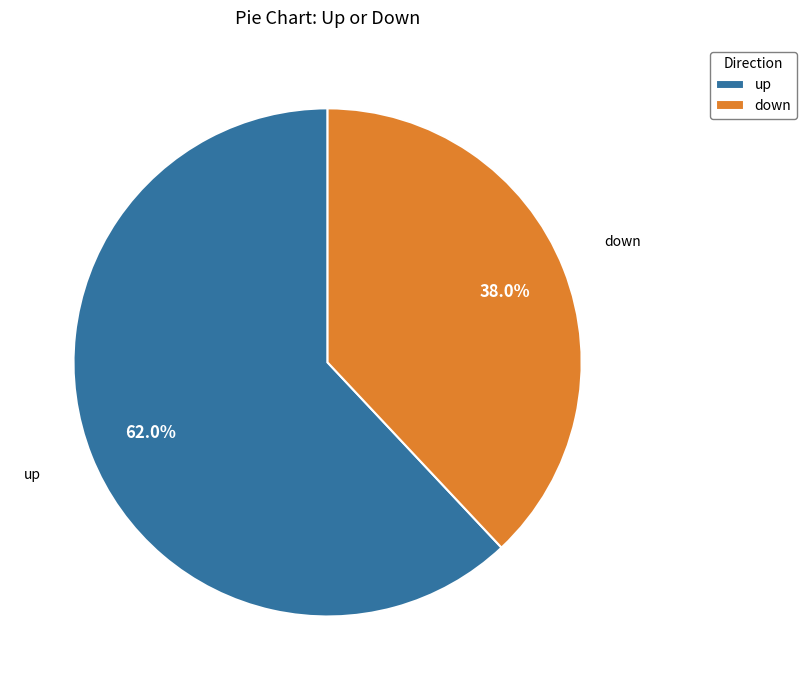

Rank the categories by value from highest to lowest.

up, down